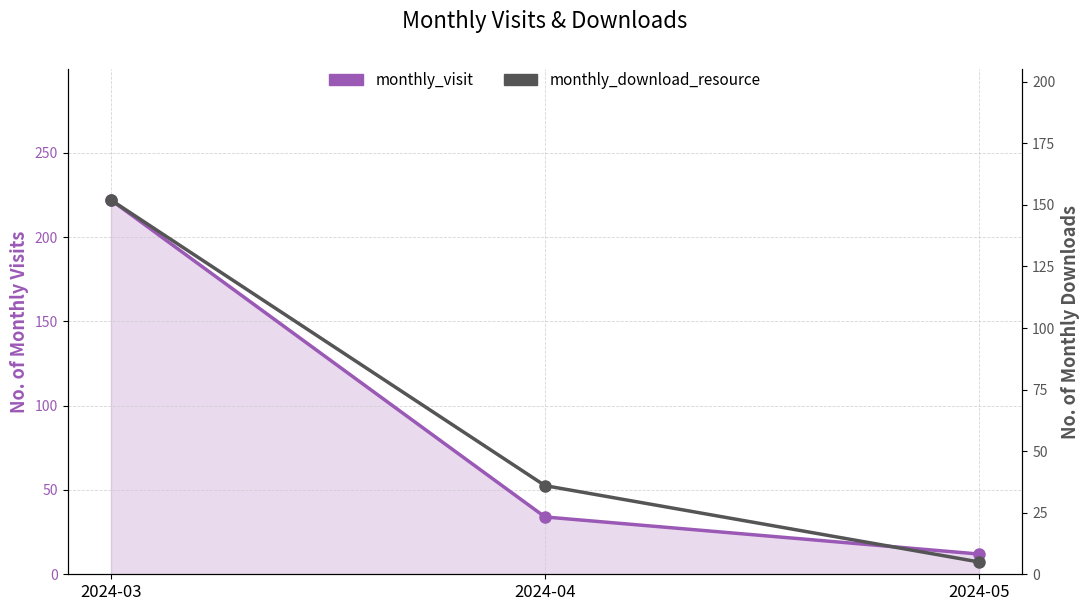

What is the total value across all series at 2024-04?

70